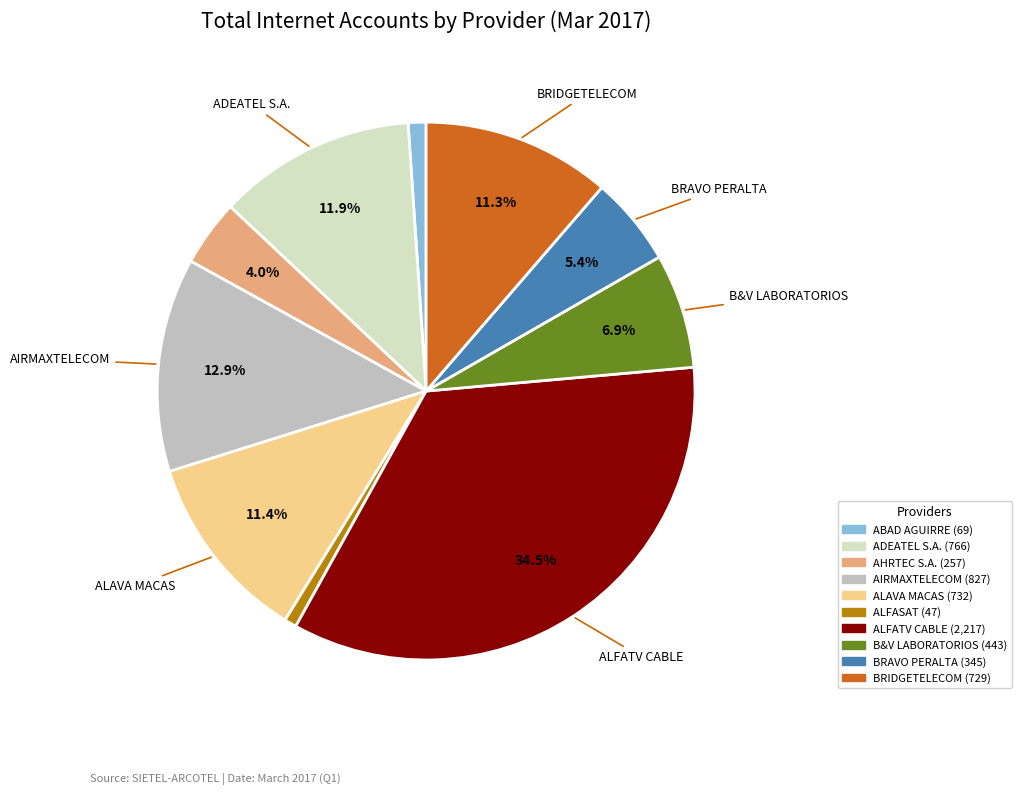

Is there a majority slice in this chart?

No